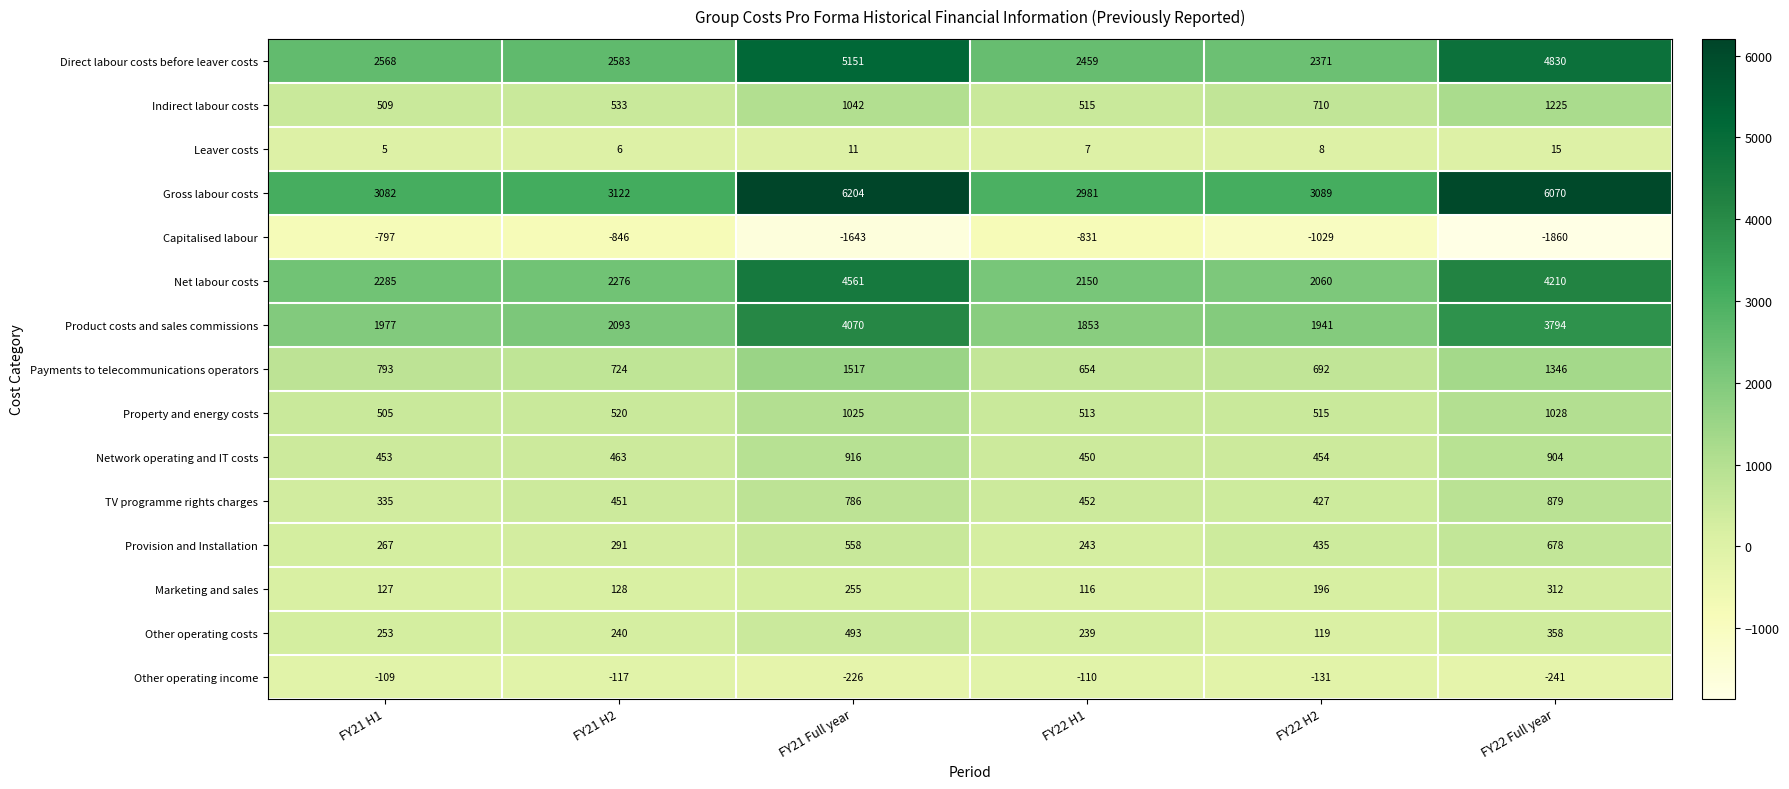

At which label does Leaver costs first exceed 8?

FY21 Full year